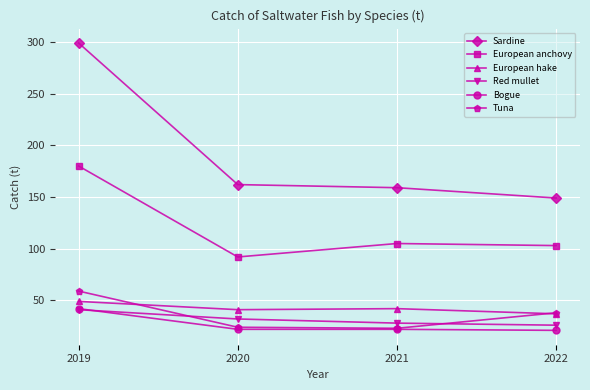

Between 2020 and 2021, which series saw the biggest shift?

European anchovy